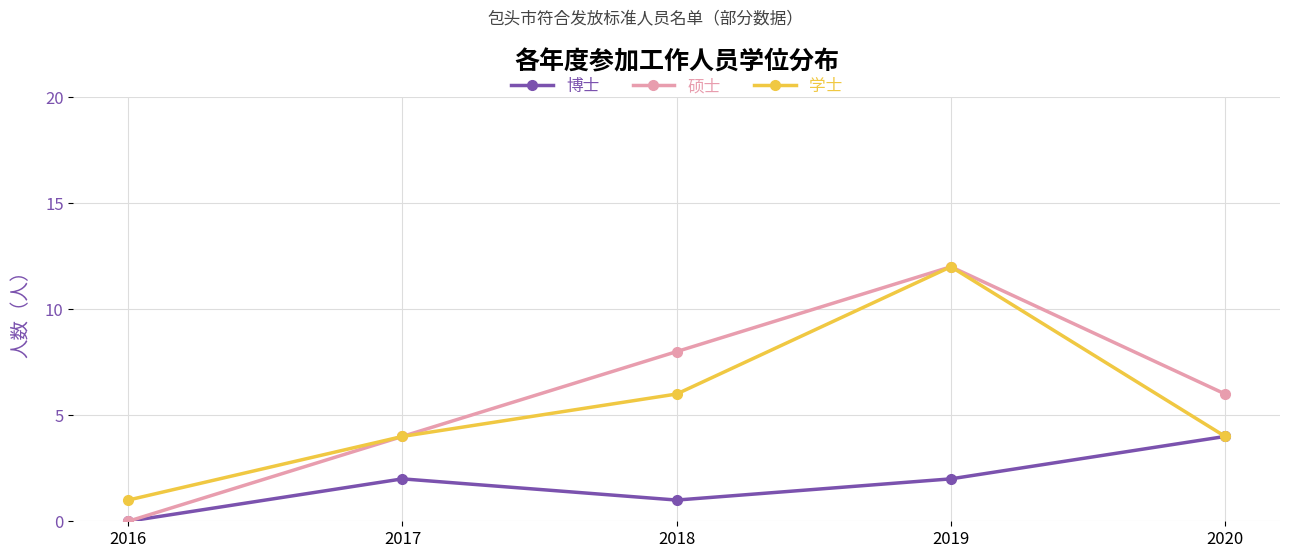

Read the 学士 value at 2019.

12